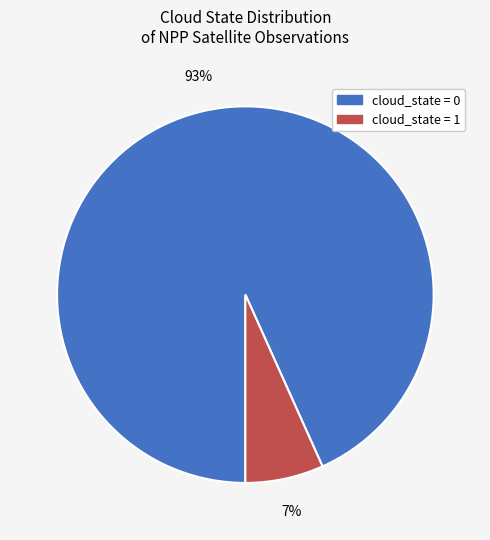

Count the number of slices in the pie.

2